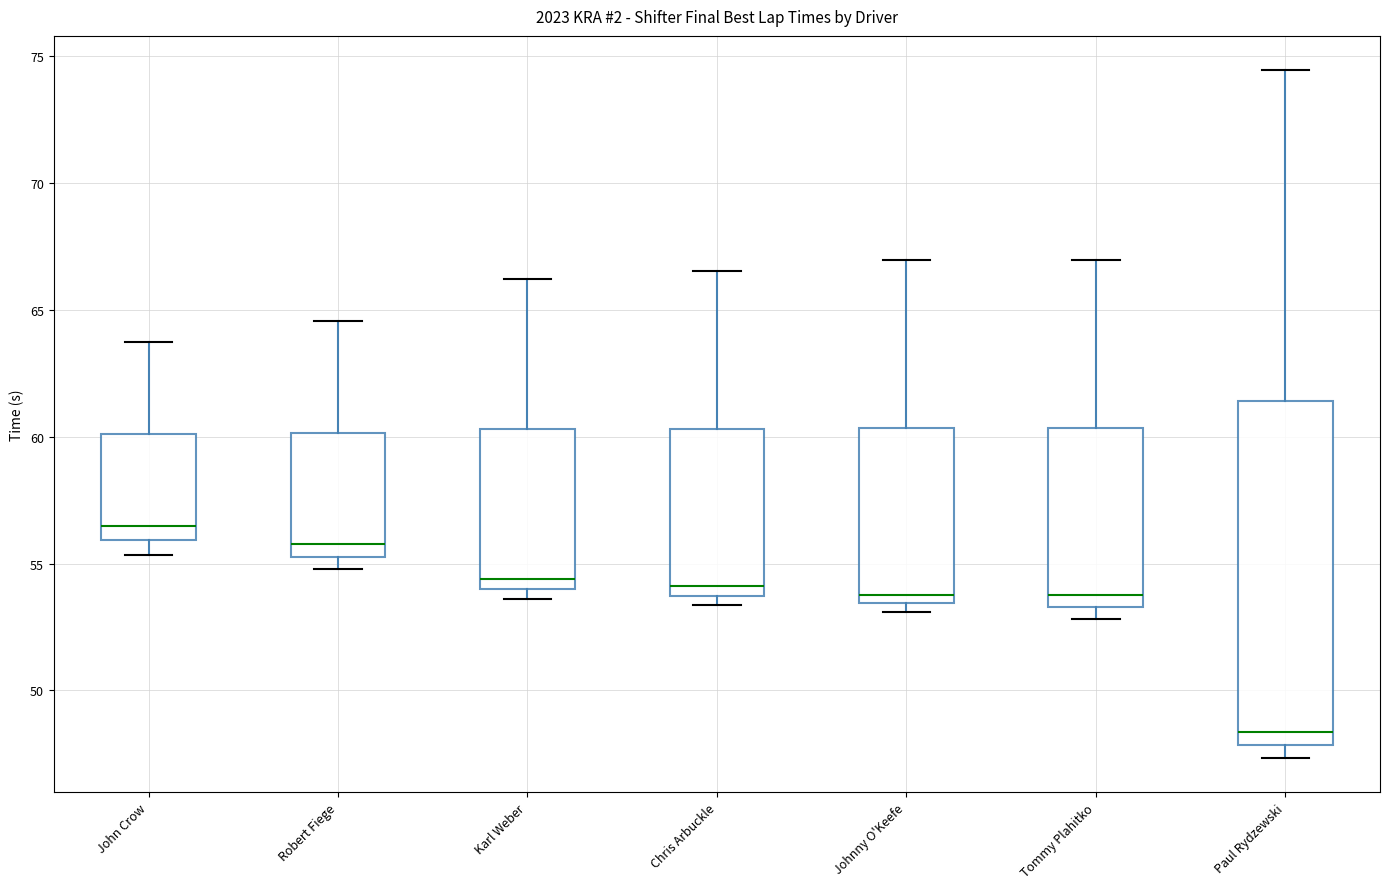

Reading left to right, transcribe this box plot: for each box, give where its median line is, the range the box spans, and where its two whiskers end, as read against the y-axis. The values are not printed on the chart, so give them approximately, as read against the axis.

John Crow: median 56.5, box 56.0 to 60.0, whiskers 55.5 to 63.5
Robert Fiege: median 56.0, box 55.5 to 60.0, whiskers 55.0 to 64.5
Karl Weber: median 54.5, box 54.0 to 60.5, whiskers 53.5 to 66.0
Chris Arbuckle: median 54.0, box 53.5 to 60.5, whiskers 53.5 (just below the box's lower edge) to 66.5
Johnny O'Keefe: median 54.0, box 53.5 to 60.5, whiskers 53.0 to 67.0
Tommy Plahitko: median 53.5 (just above the box's lower edge), box 53.5 to 60.5, whiskers 53.0 to 67.0
Paul Rydzewski: median 48.5, box 48.0 to 61.5, whiskers 47.5 to 74.5